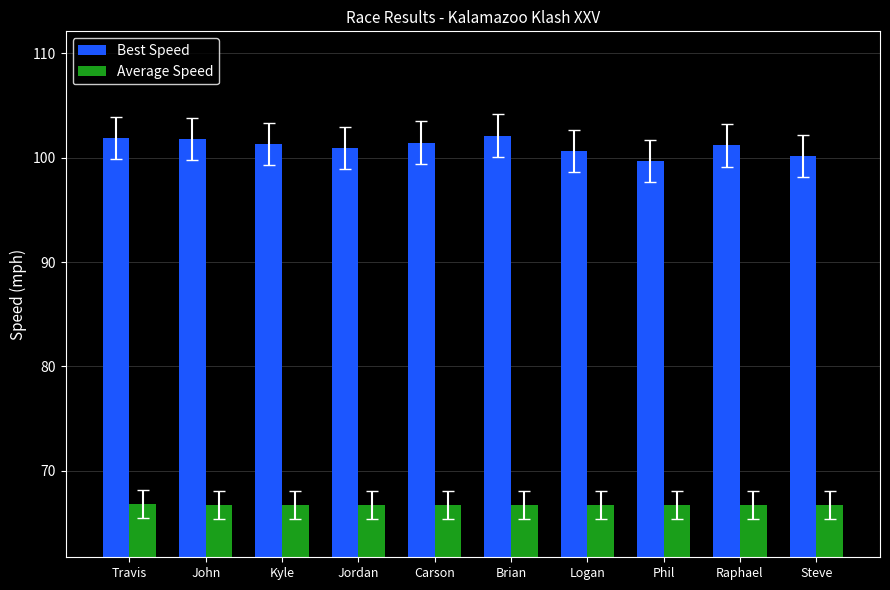

What is the spread (max minus min) of values at Jordan?

34.1